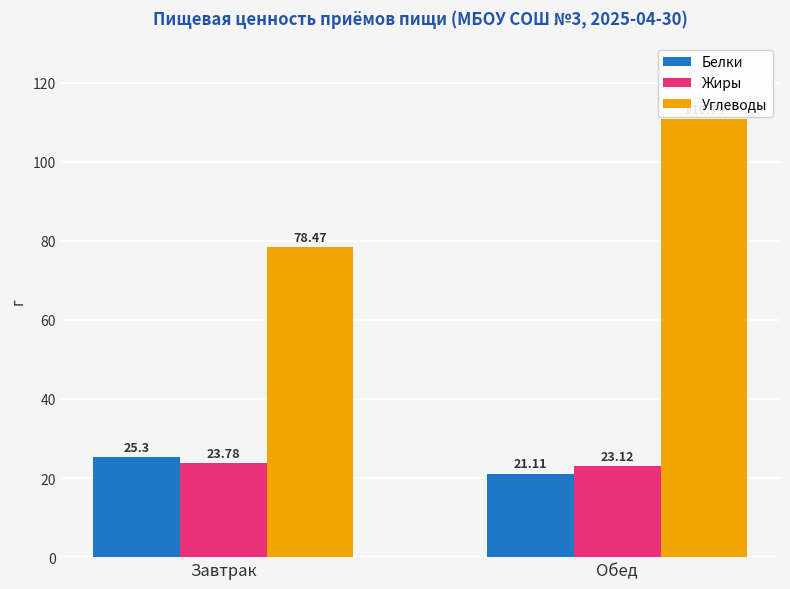

What is the value of the Жиры bar at the 1st from the left?

23.8